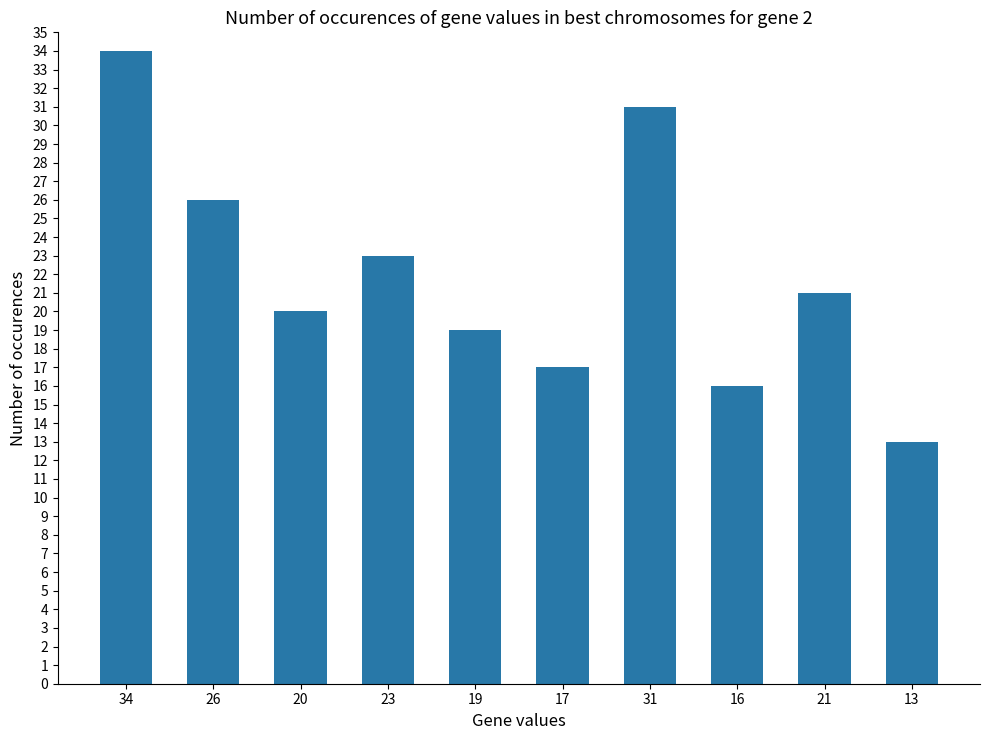

What position from the right is 31?

4